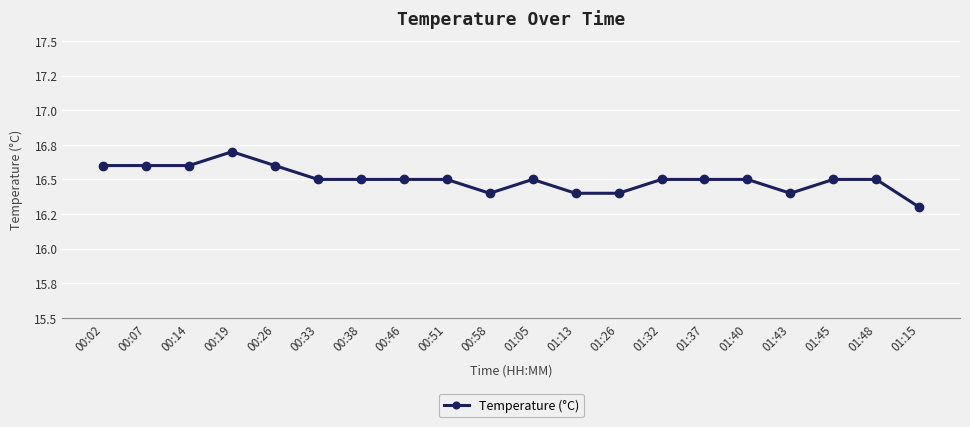

What is the ratio of the value at 01:37 to the value at 01:48?

1.0